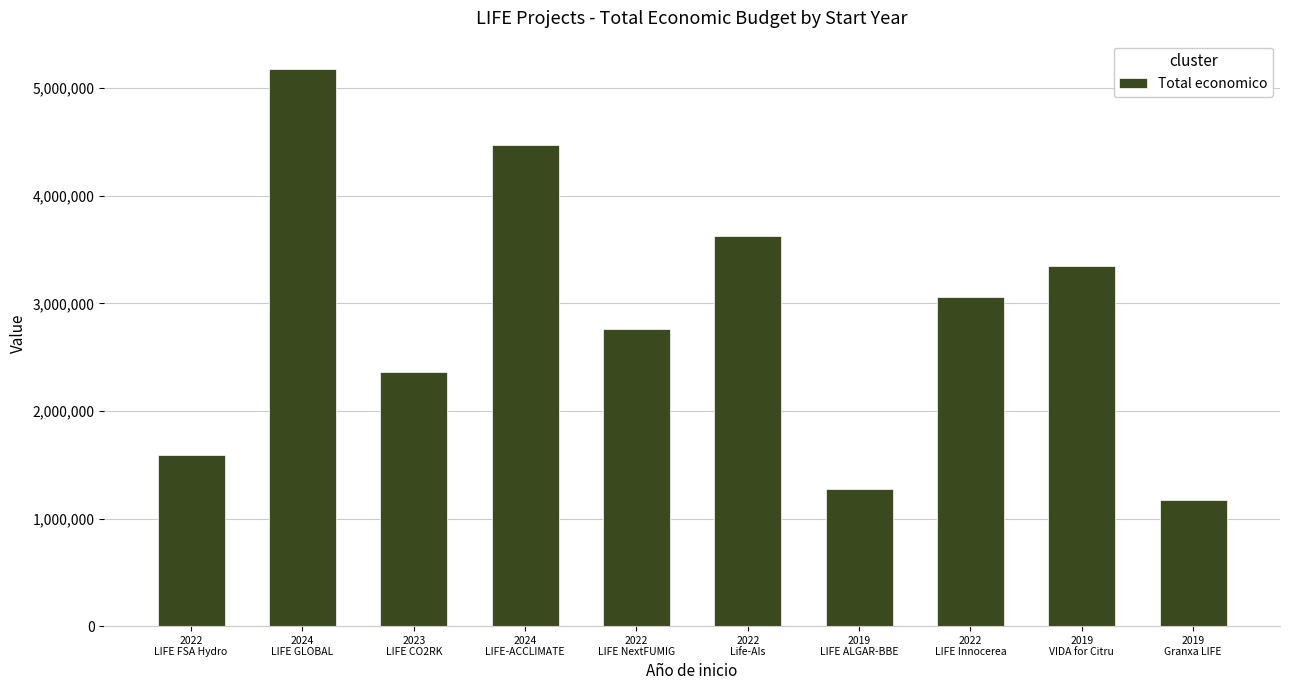

What is the label of the 5th bar from the right?

2022
Life-AIs